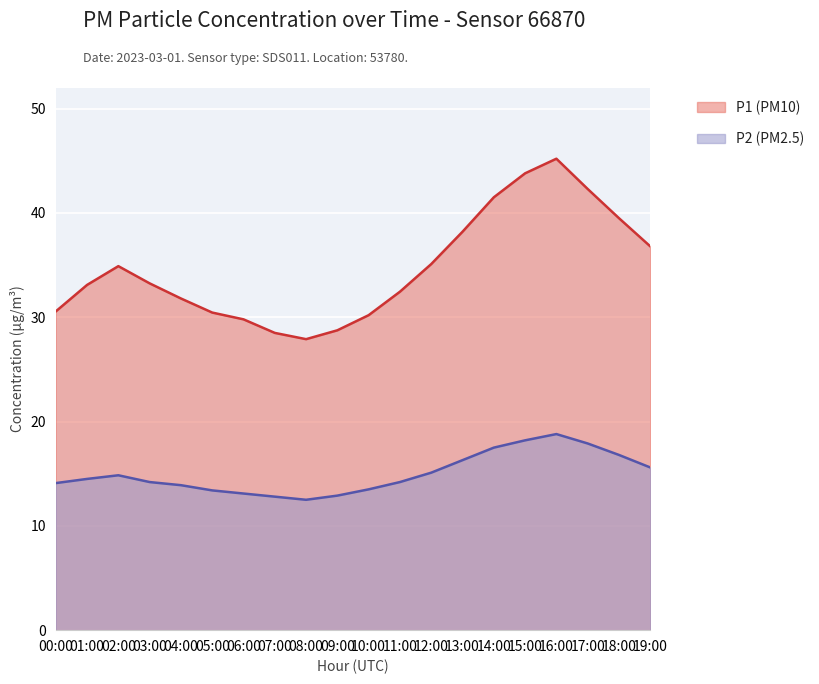

How many data points in P2 are above 14?

13